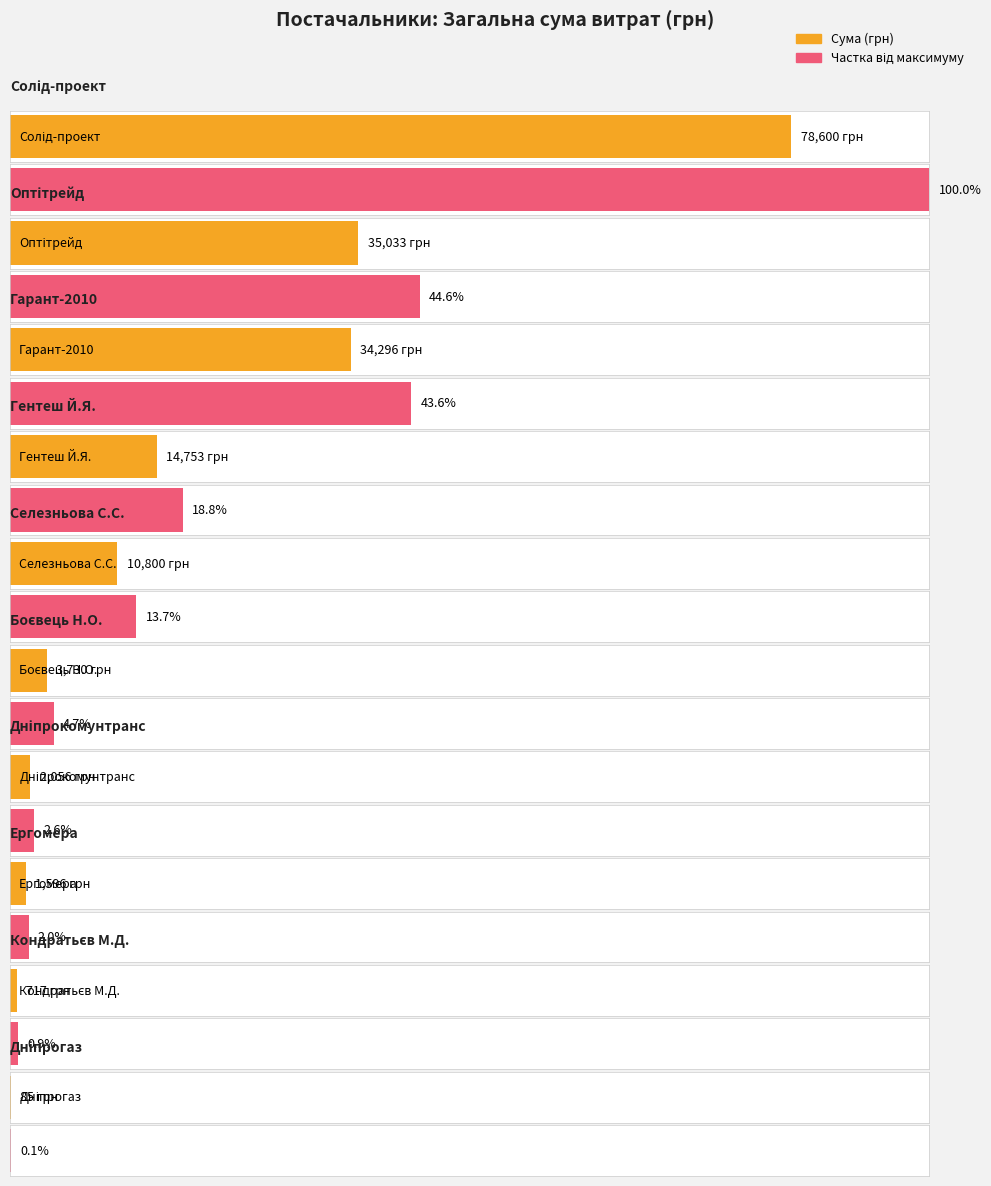

Are the bars horizontal?

Yes